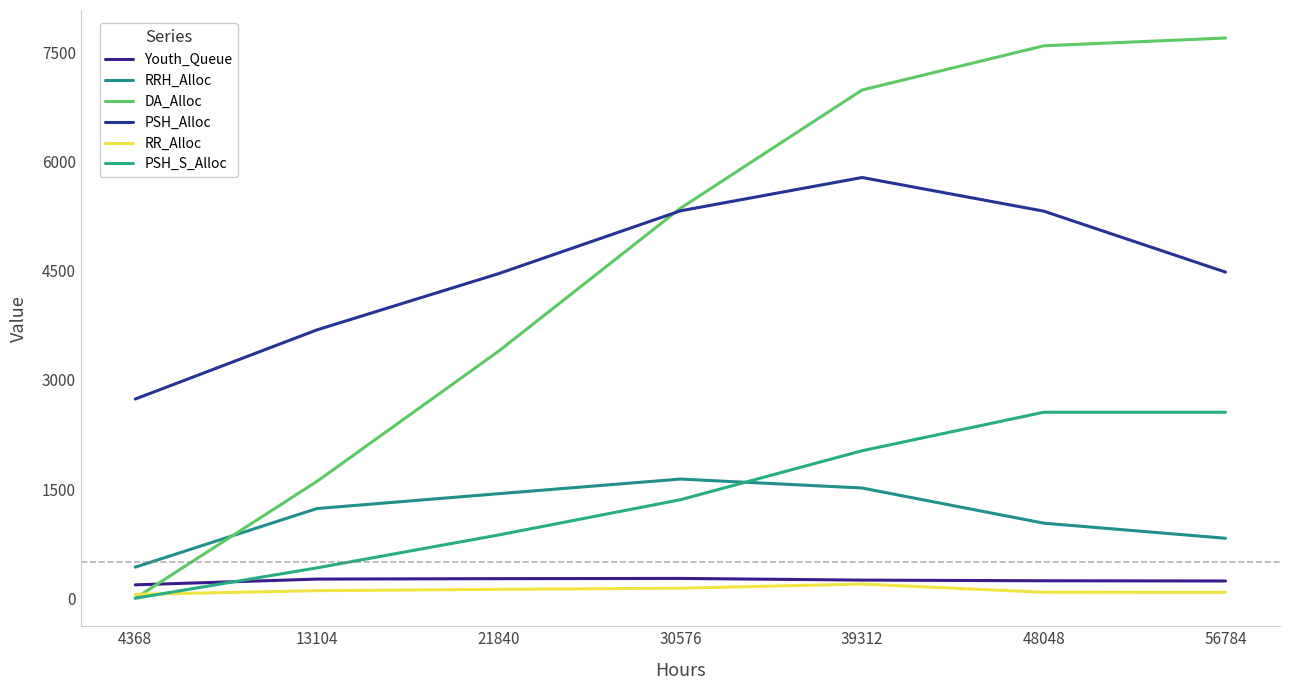

At which label does Youth_Queue reach its peak?

30576